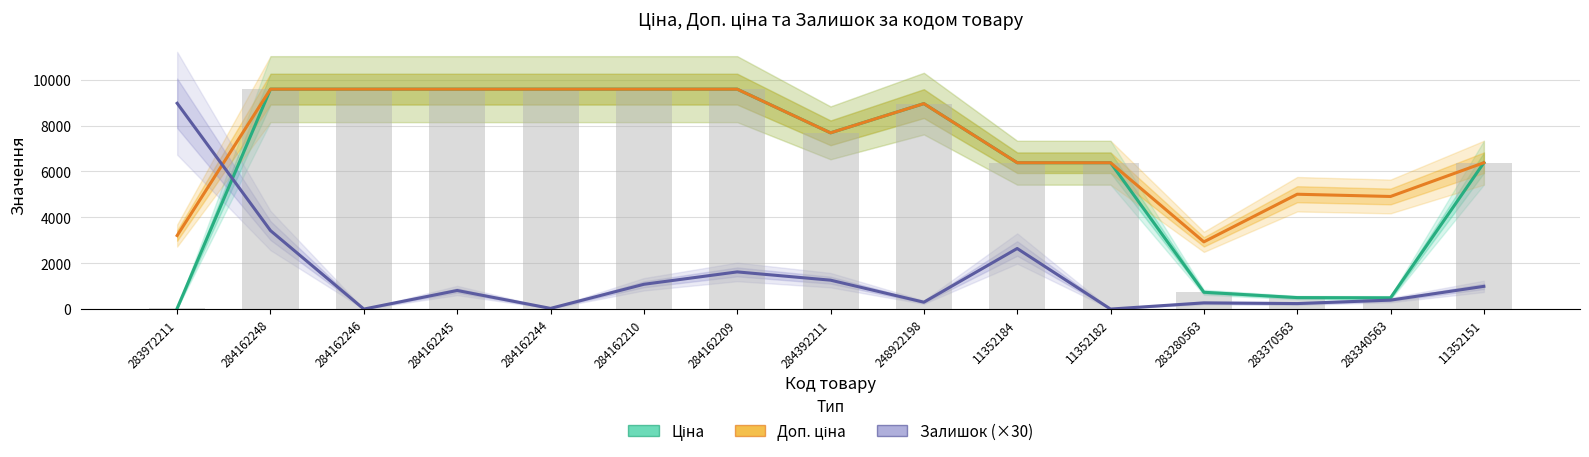

The Доп. ціна series shows 5005.4 at 283370563. True or false?

True